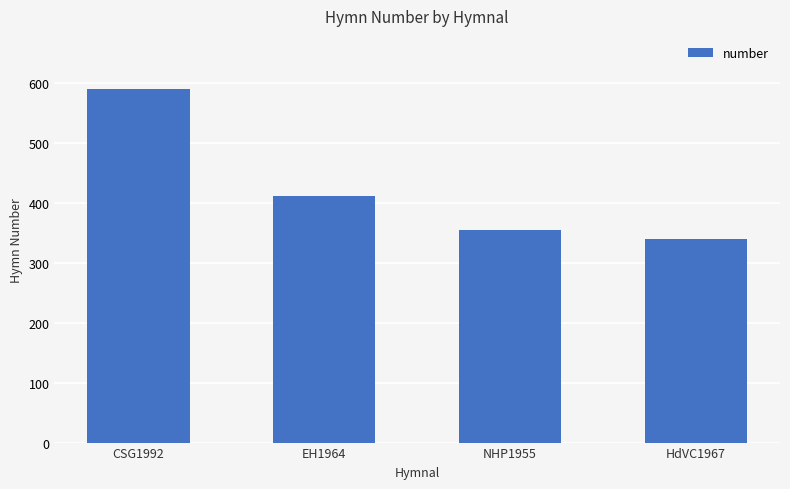

Does the chart contain any negative values?

No